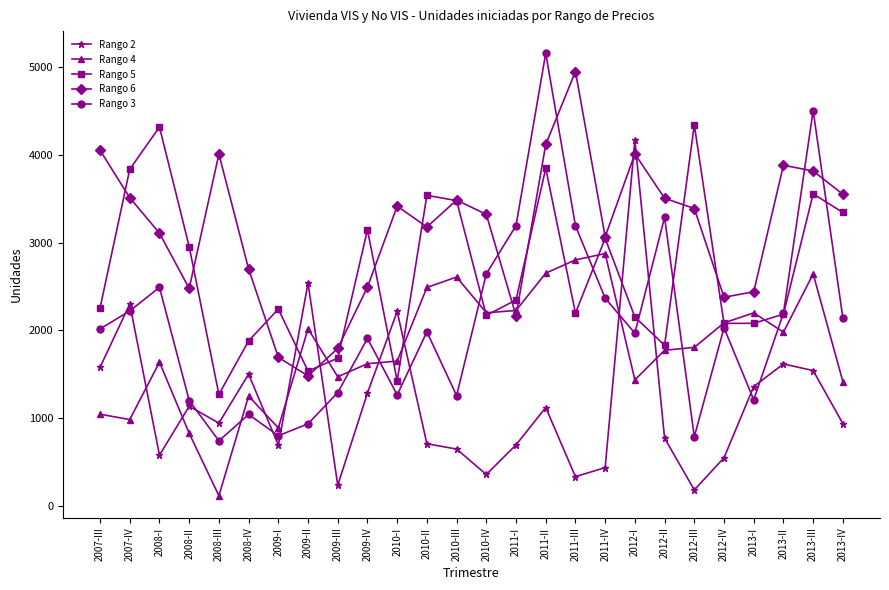

What is the value of the Rango 6 point at the 12th from the left?

3177